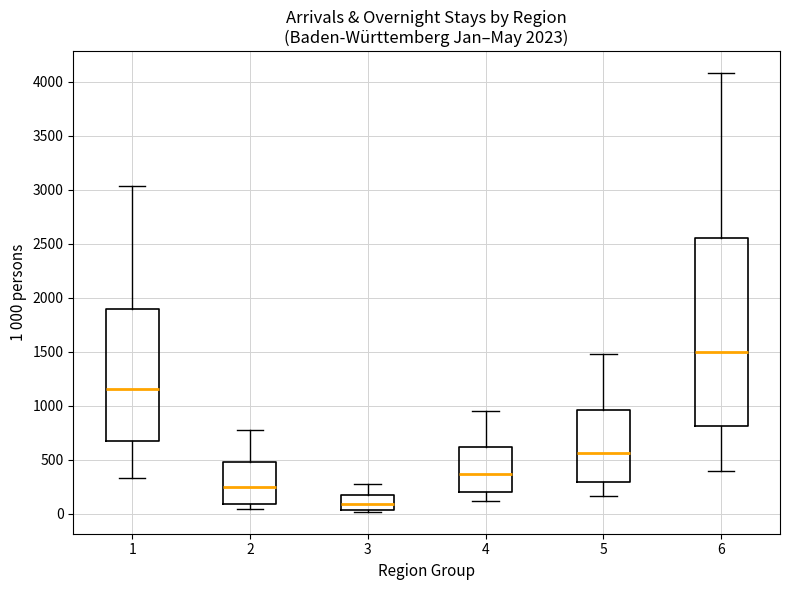

Reading left to right, read every box against the y-axis: the position of its median line, the range the box covers, and the ends of its whiskers. The values are not printed on the chart, so give them approximately, as read against the axis.

1: median 1150, box 700 to 1900, whiskers 350 to 3050
2: median 250, box 100 to 500, whiskers 50 to 750
3: median 100, box 50 to 200, whiskers 0 to 250
4: median 350, box 200 to 600, whiskers 100 to 950
5: median 550, box 300 to 950, whiskers 150 to 1500
6: median 1500, box 800 to 2550, whiskers 400 to 4100